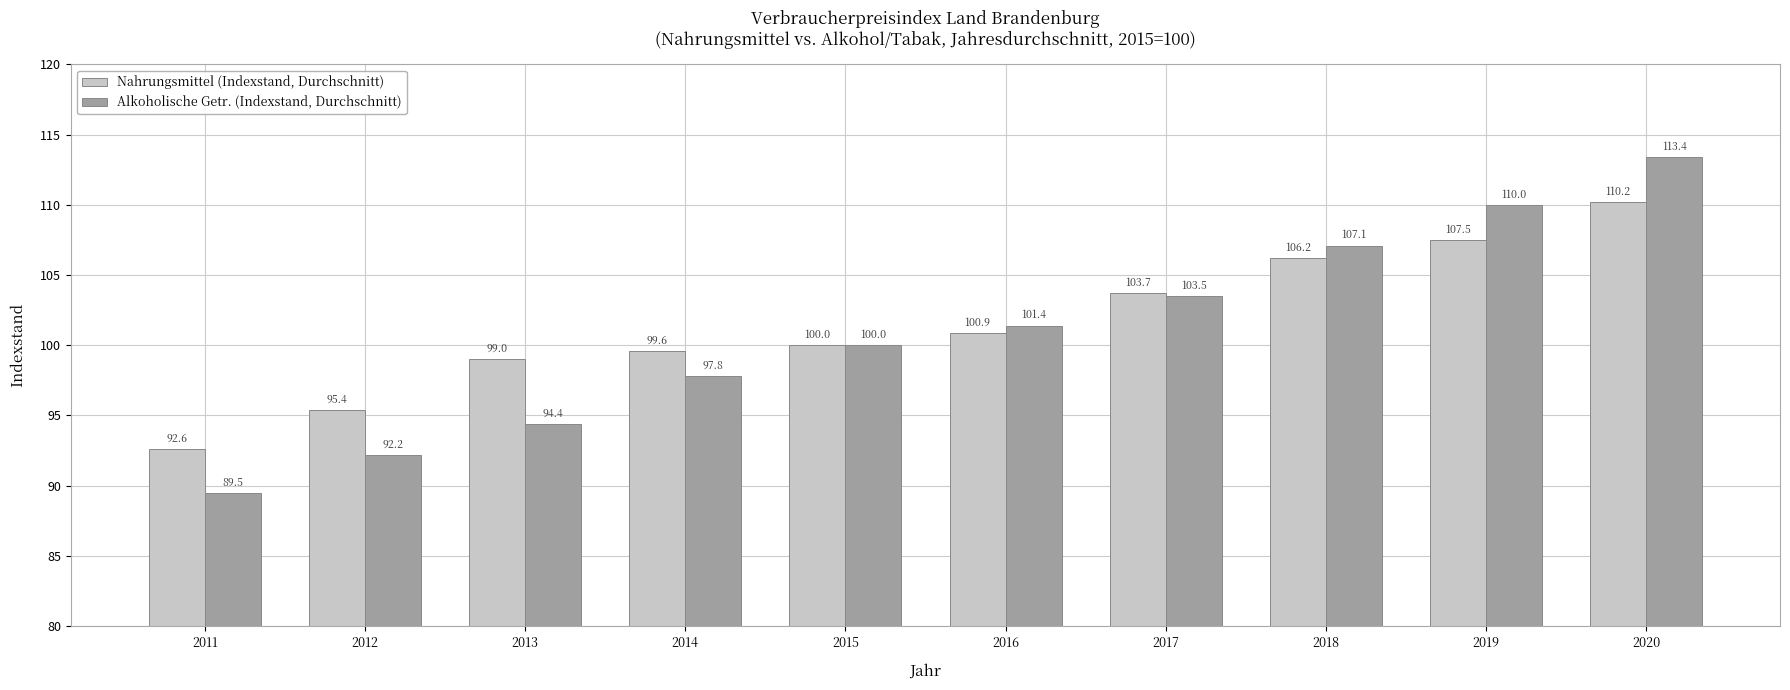

Is the value of Nahrungsmittel (Indexstand, Durchschnitt) at 2013 greater than the value of Alkoholische Getr. (Indexstand, Durchschnitt) at 2013?

Yes